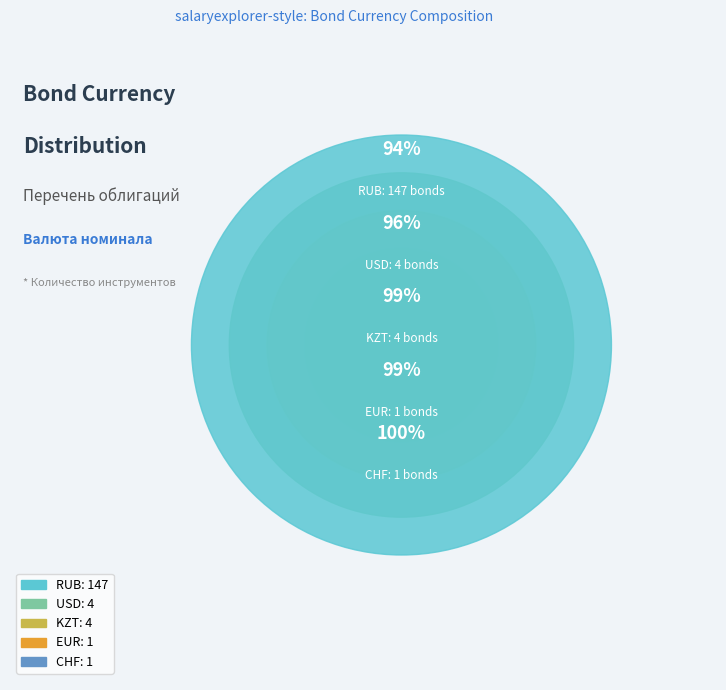

The CHF slice represents 11% of the pie. True or false?

False